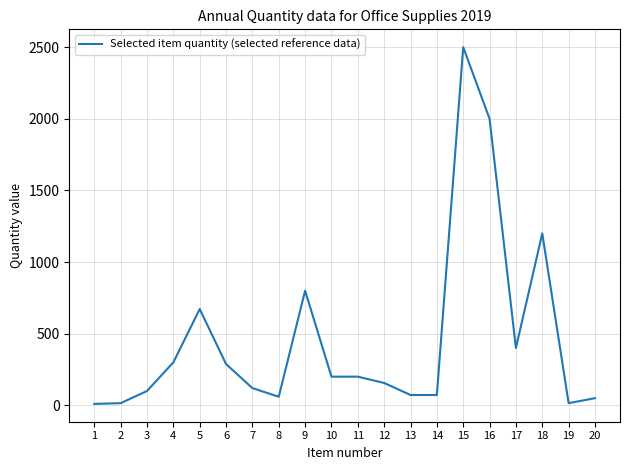

How many categories are shown in the chart?

20